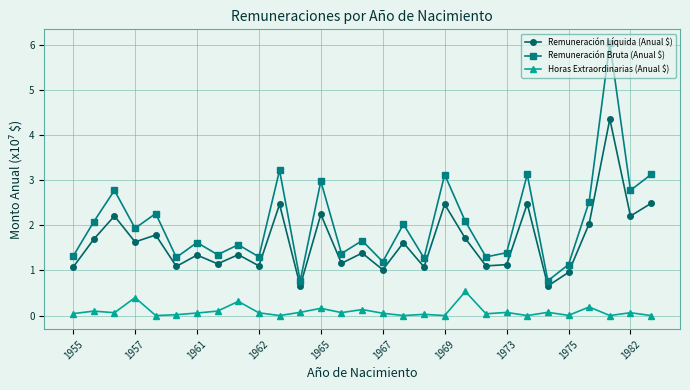

Which series has the largest total across all categories?

Remuneración Bruta (Anual $)